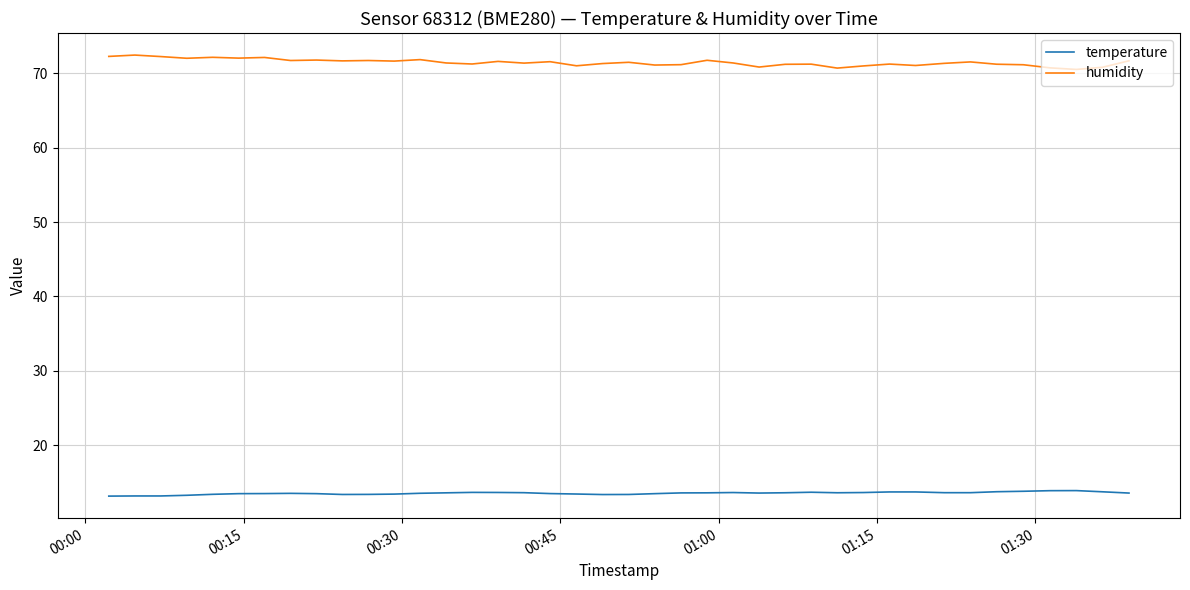

True or false: humidity and temperature cross at least once.

False